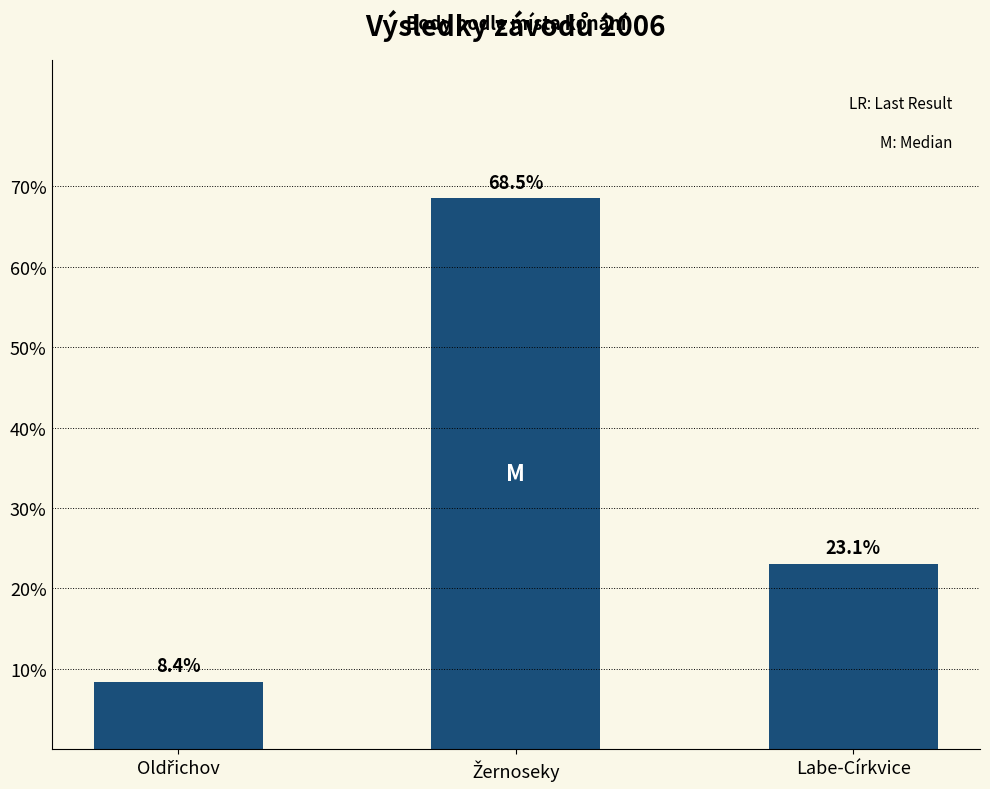

What is the difference between the maximum and second lowest values?

45.5